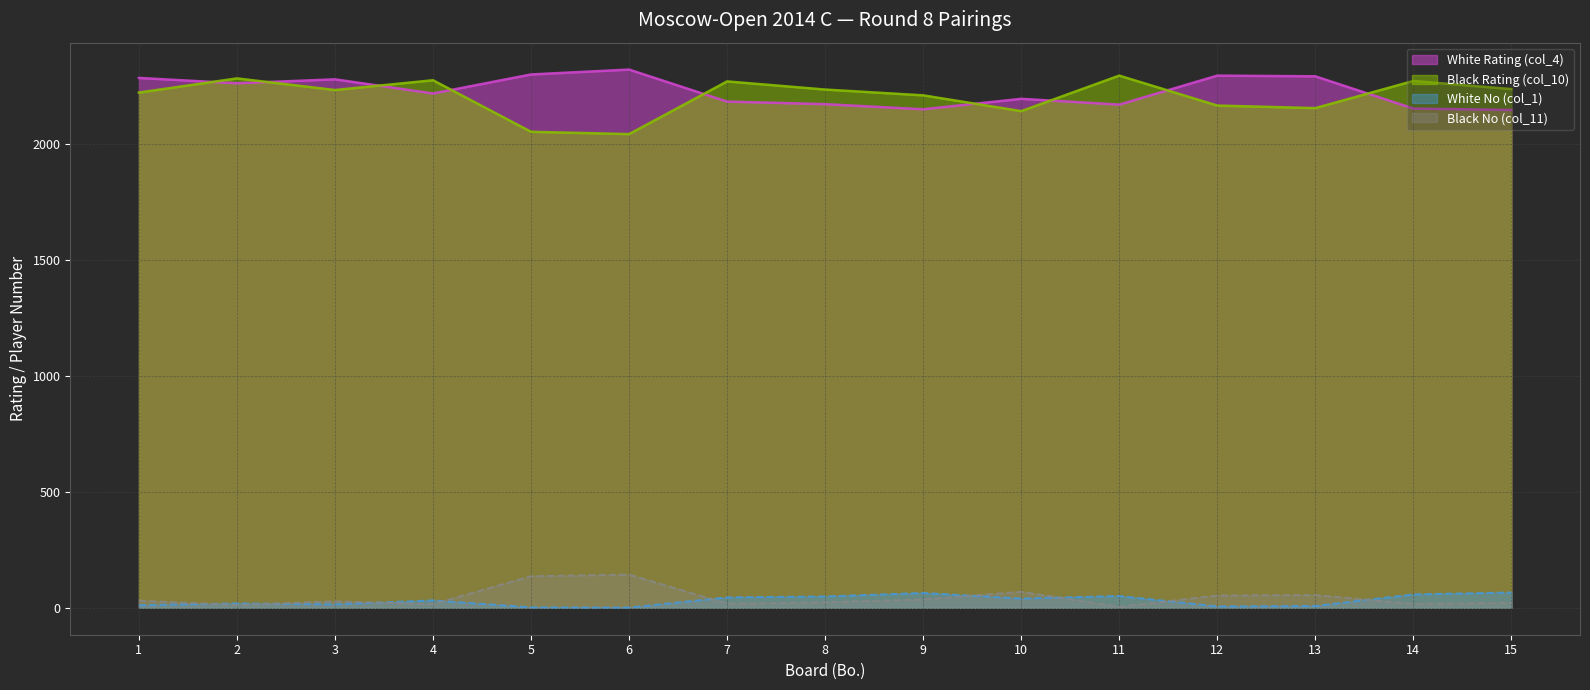

True or false: Black Rating (col_10) and Black No (col_11) cross at least once.

False